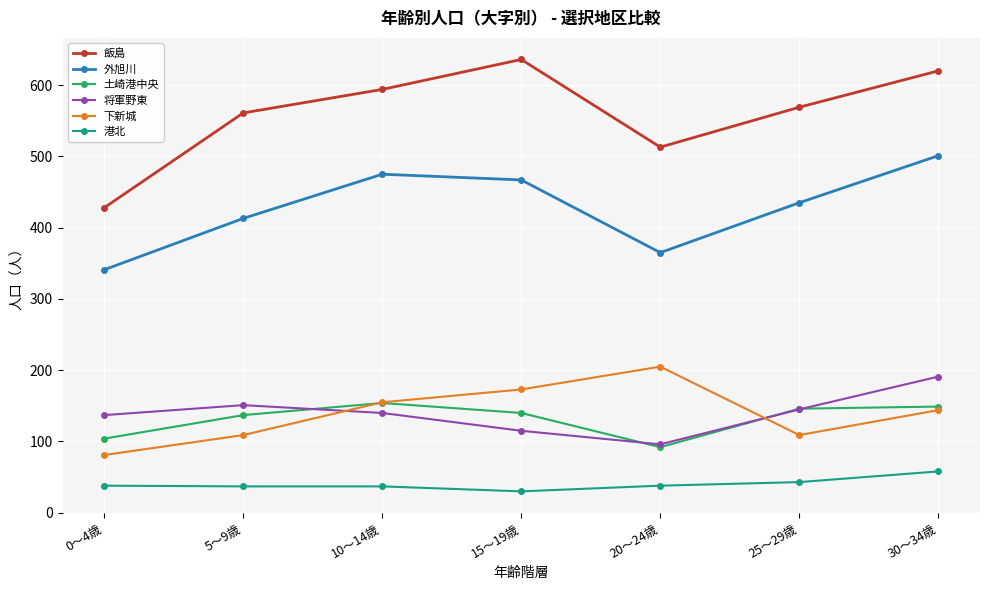

At which label does 将軍野東 reach its peak?

30～34歳